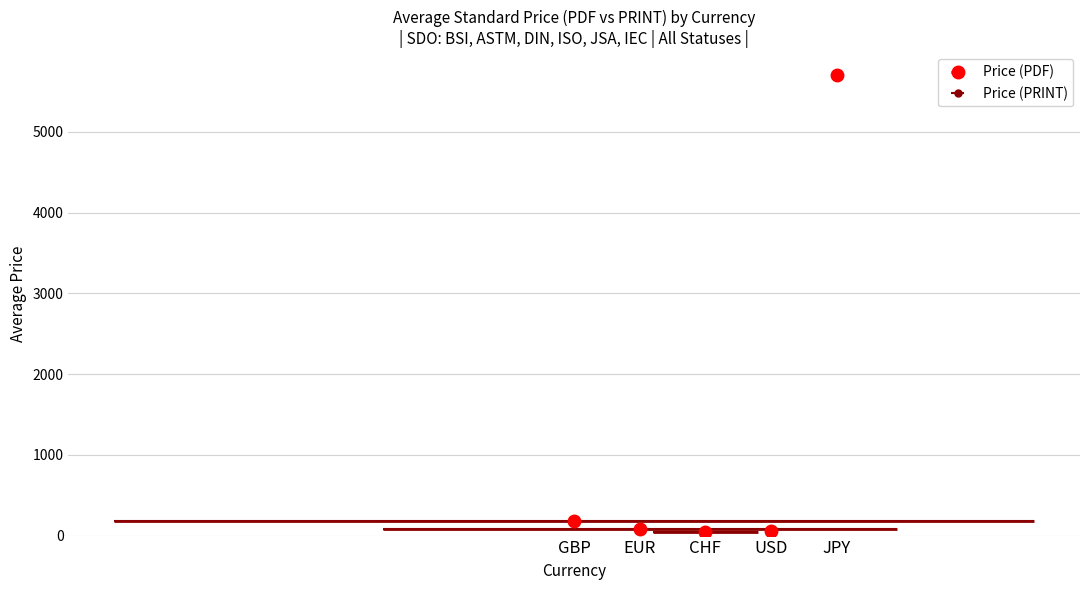

Does the chart contain stacked bars?

No